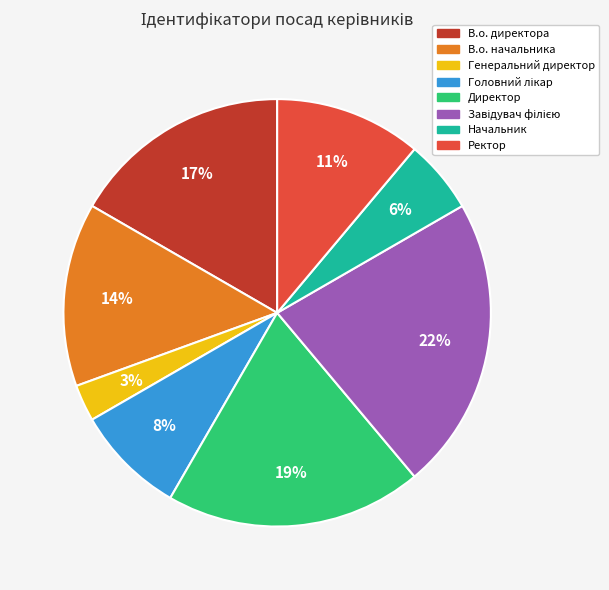

Which category has the smallest portion of the pie?

Генеральний директор